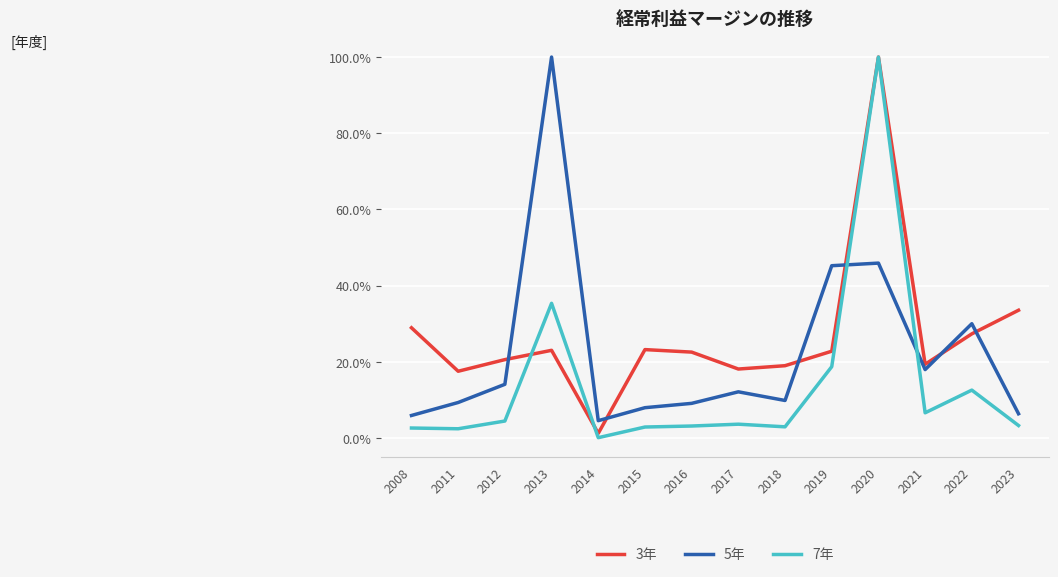

At which category is the sum across all series the highest?

2020